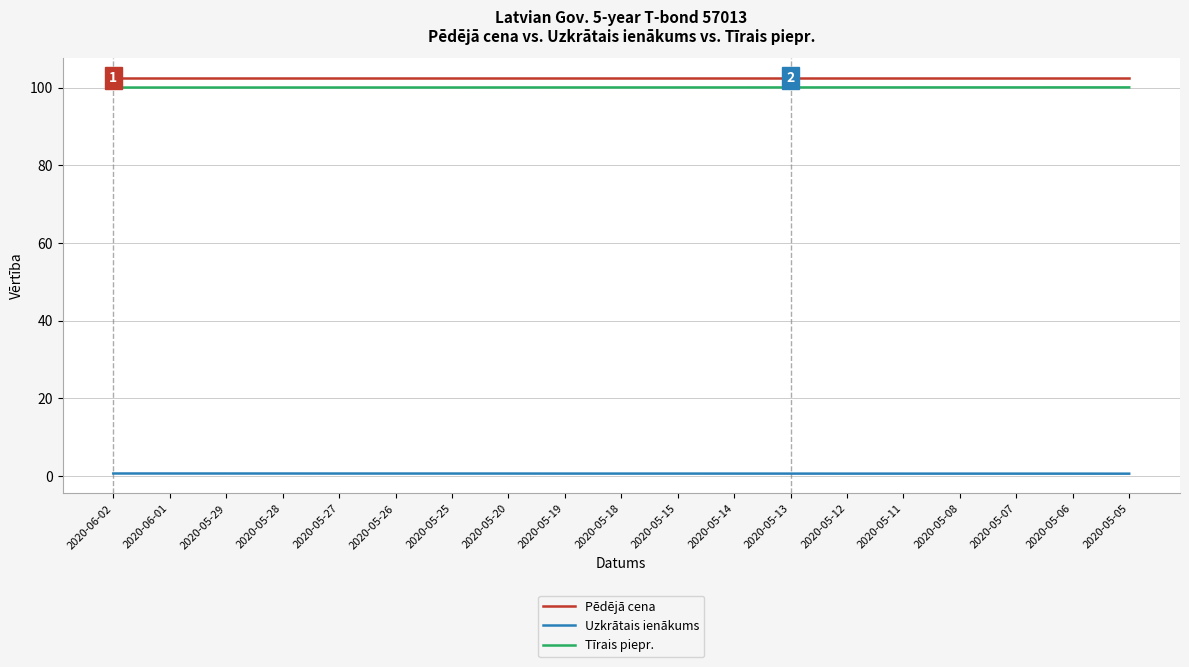

What is the total value across all series at 2020-05-13?

203.1